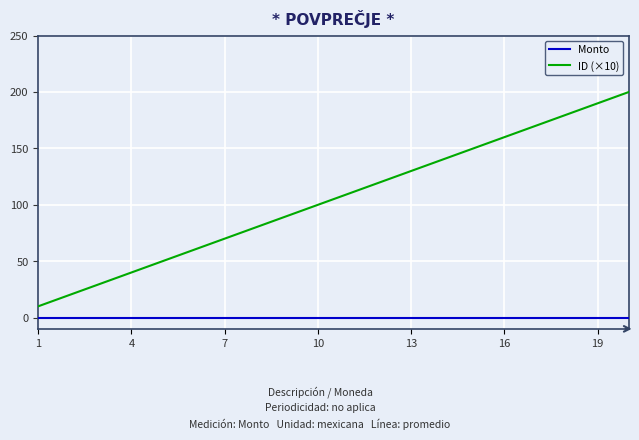

List the series in order of their overall mean, highest first.

ID (×10), Monto